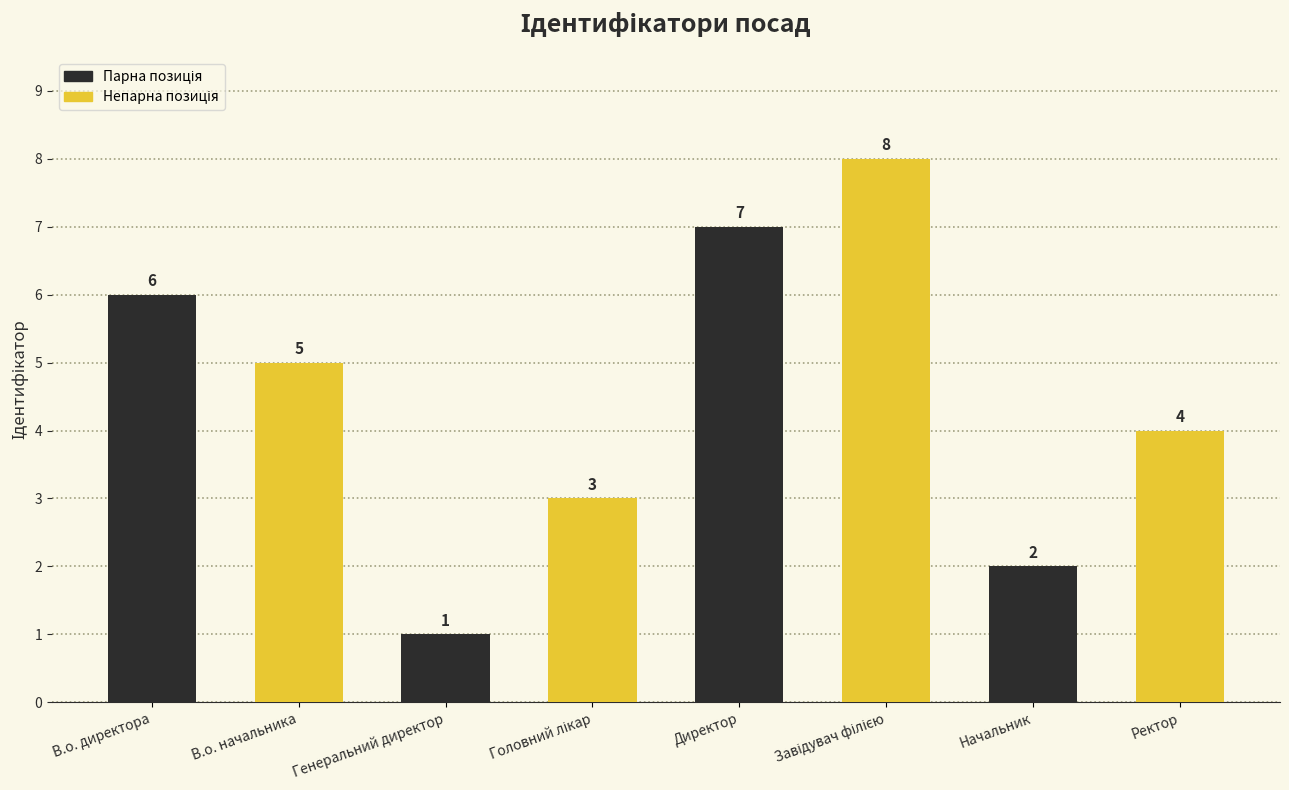

What position from the left is Ректор?

8